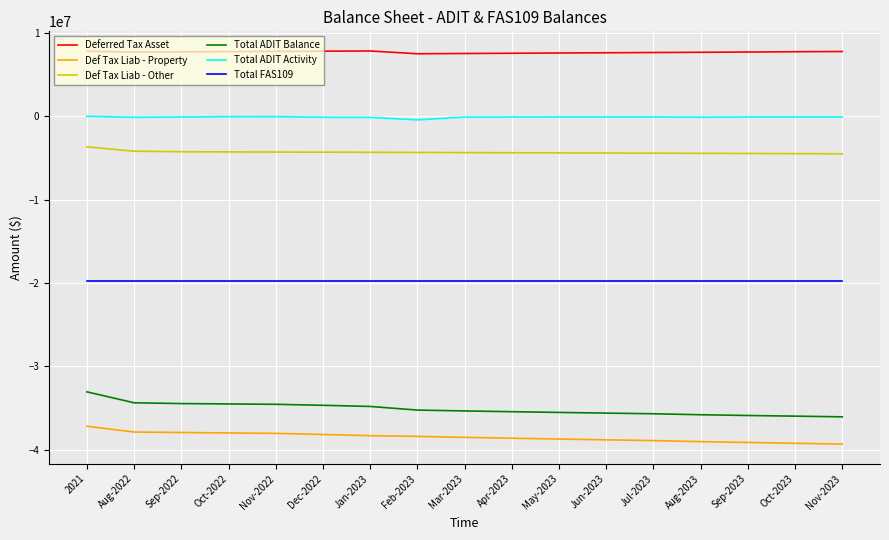

Where does the Deferred Tax Asset series first go above 7702364?

2021